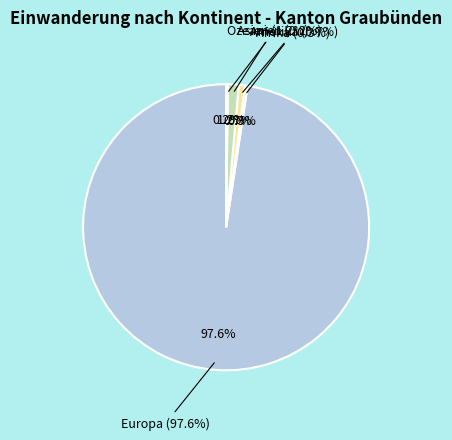

The Amerika slice represents 10% of the pie. True or false?

False